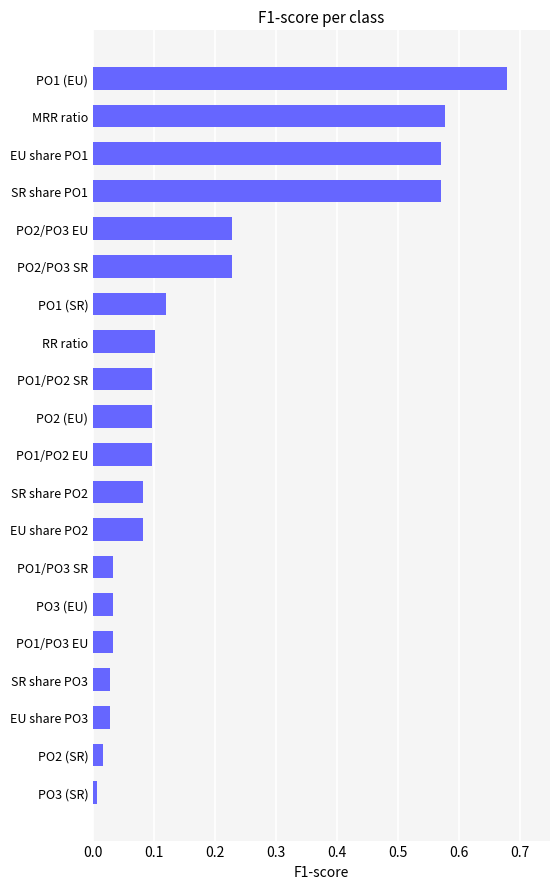

What is the sum of all values?

3.7